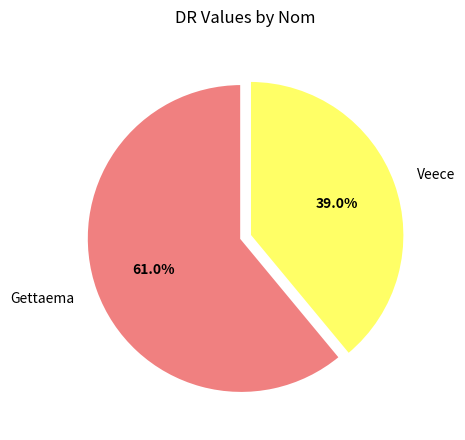

Approximately how many times larger is the value at Veece compared to Gettaema?

0.6